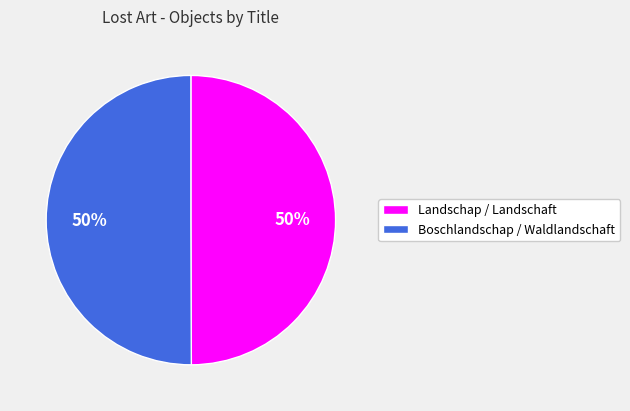

What percentage is the Boschlandschap / Waldlandschaft slice, to the nearest percent?

50%